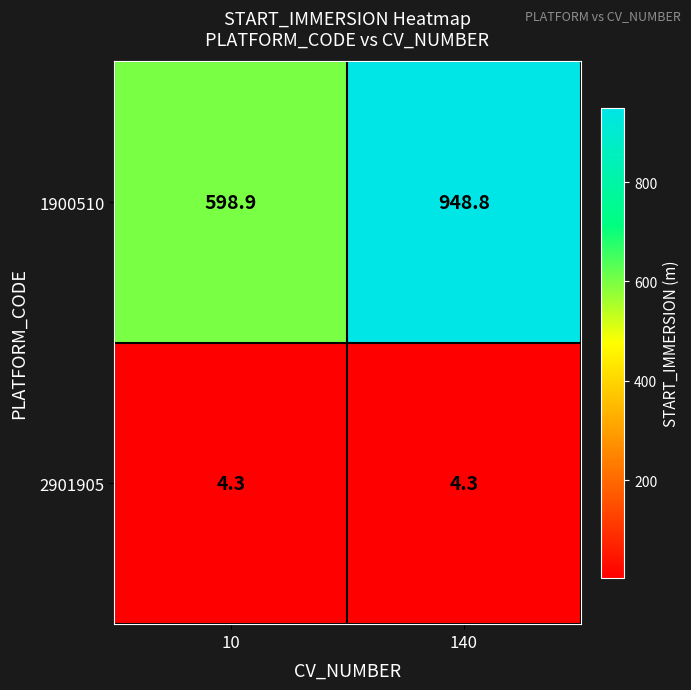

What is the total value across all series at 10?

603.2